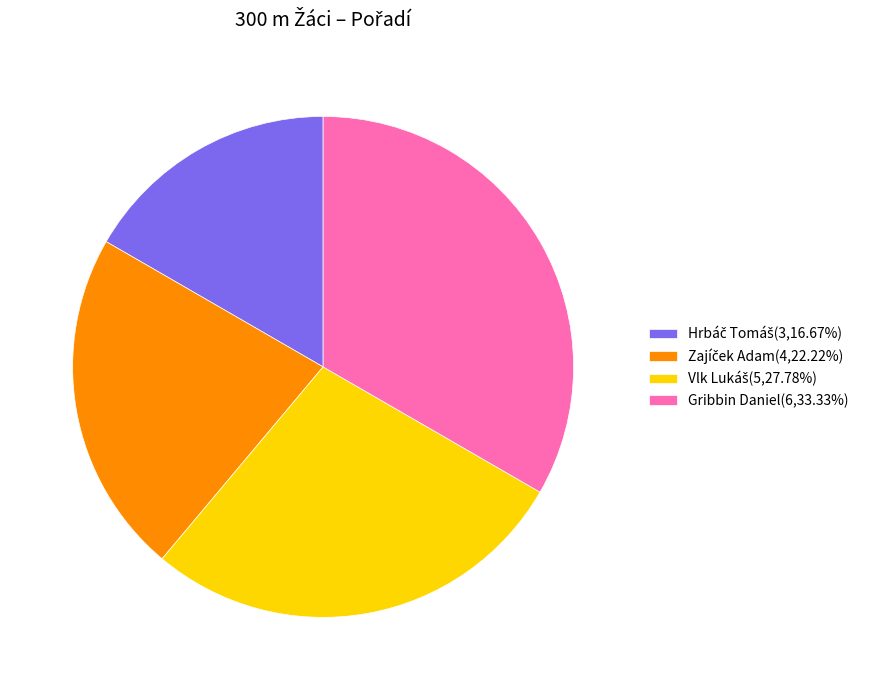

Which category has the biggest portion of the pie?

Gribbin Daniel